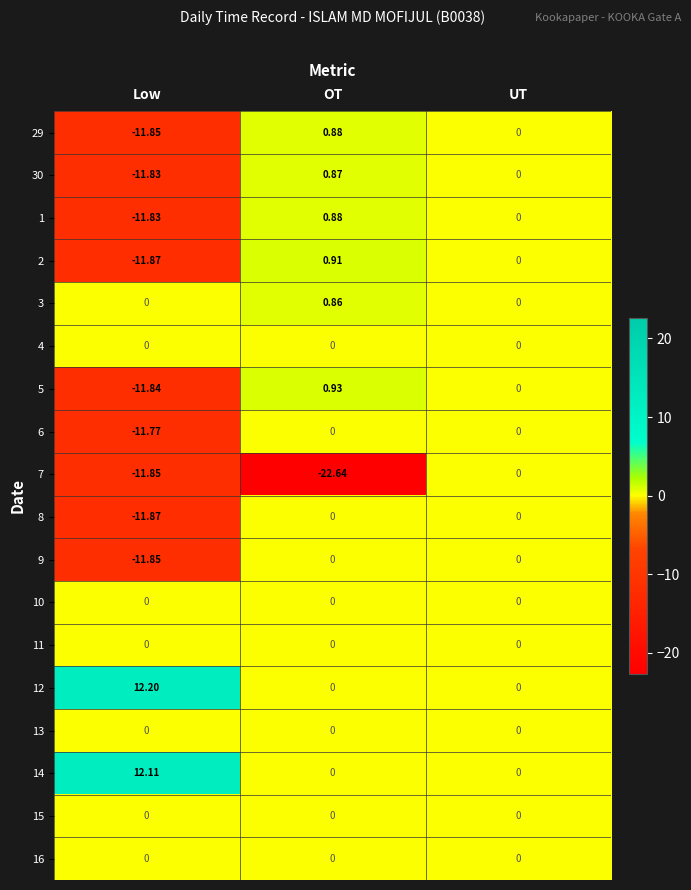

Rank the categories by 1 value from lowest to highest.

Low, UT, OT